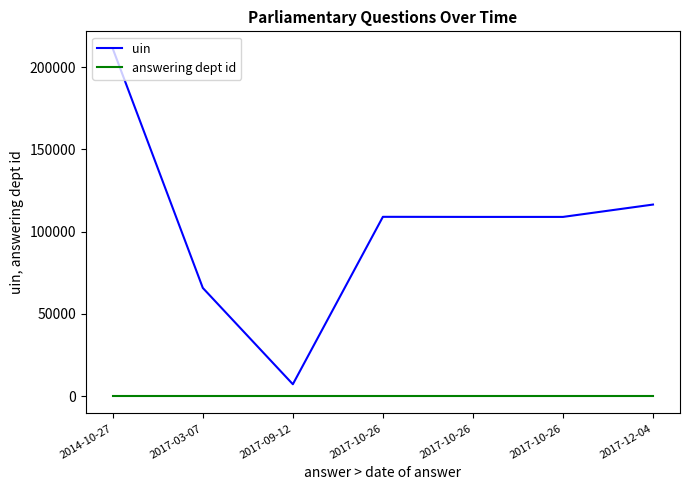

Which category has the lowest value in the uin series?

2017-09-12